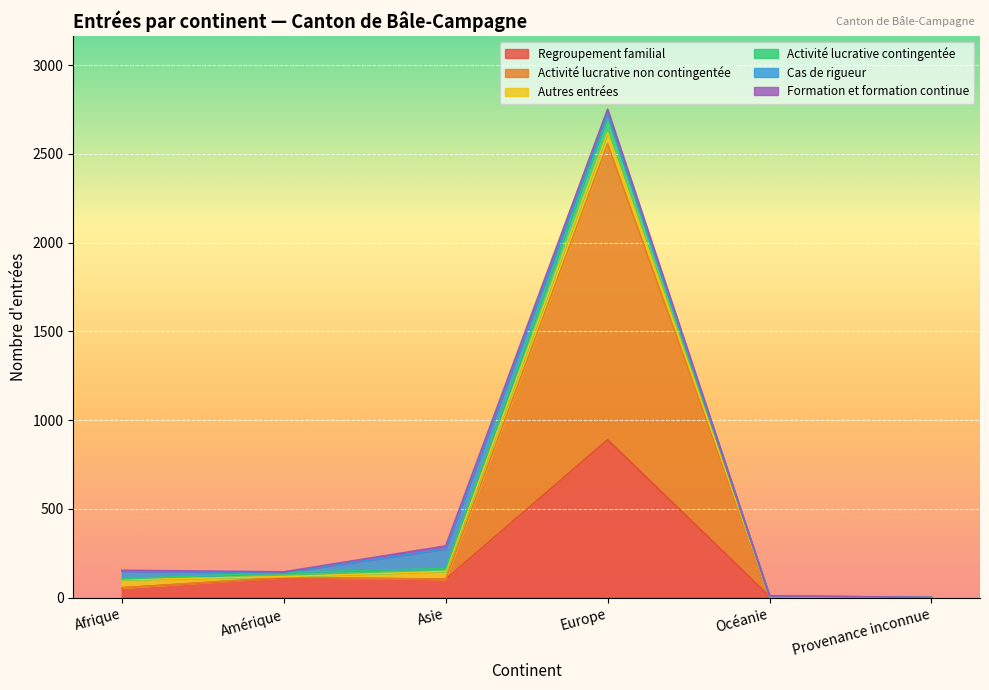

Is the value of Activité lucrative non contingentée at Europe greater than the value of Cas de rigueur at Provenance inconnue?

Yes